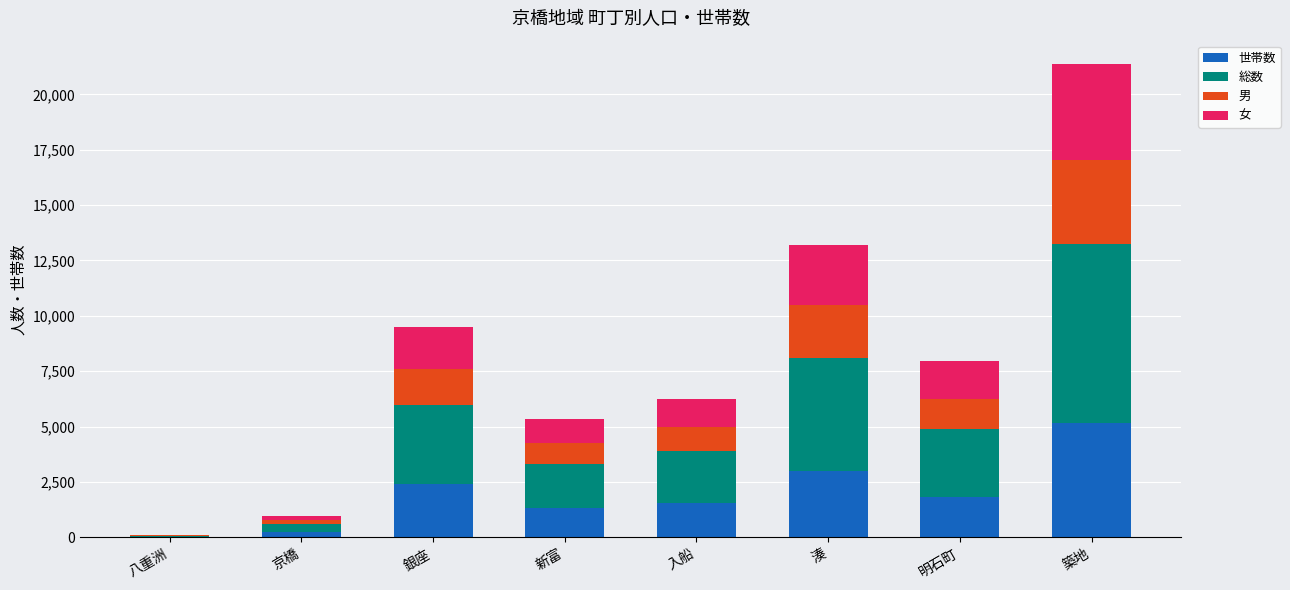

What is the highest value of the 世帯数 series?

5159